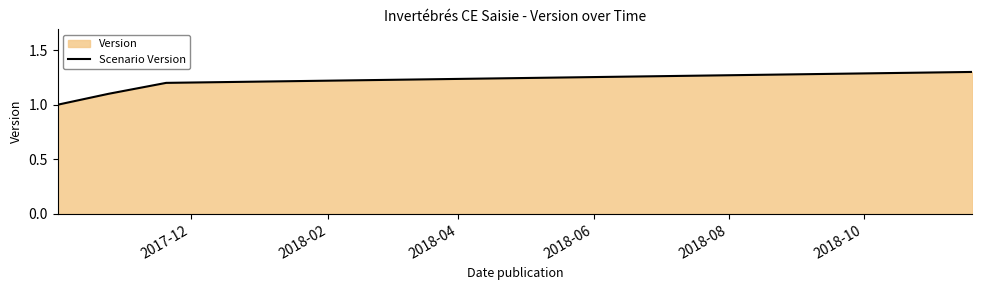

Reading right to left, list all the values displayed in this chart.

1.3	1.2	1.1	1.0